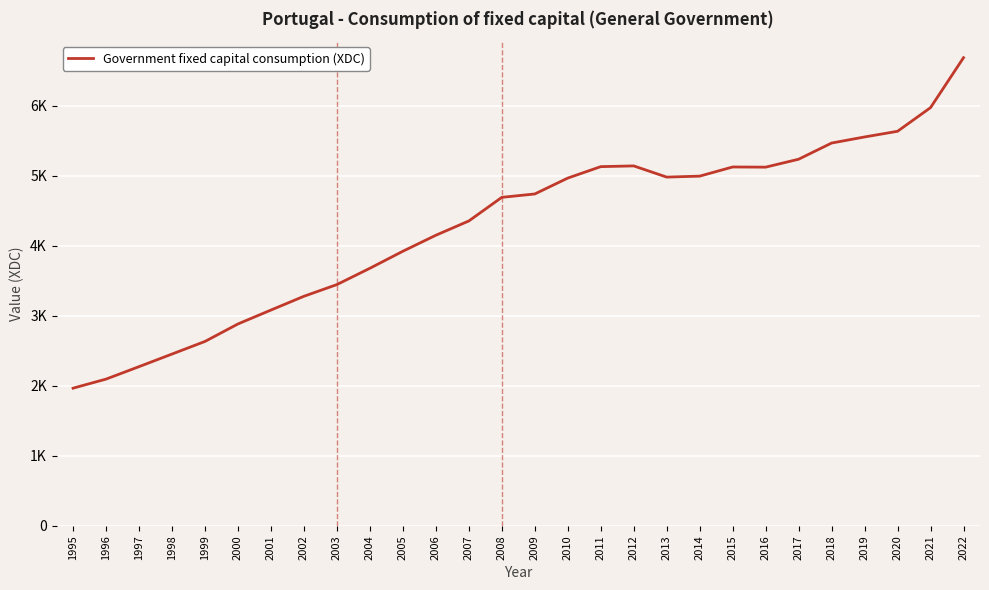

True or false: there are more than 2 points higher than both neighbors.

False